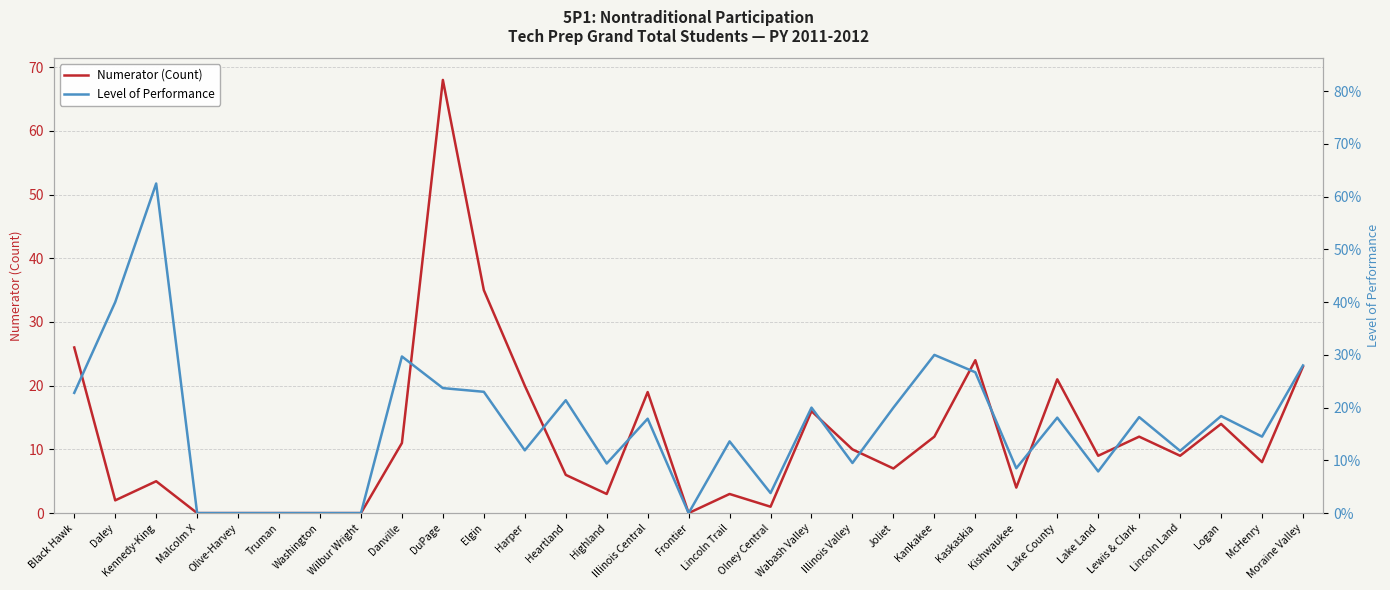

Is it true that Level of Performance equals 0.3 at Danville?

True